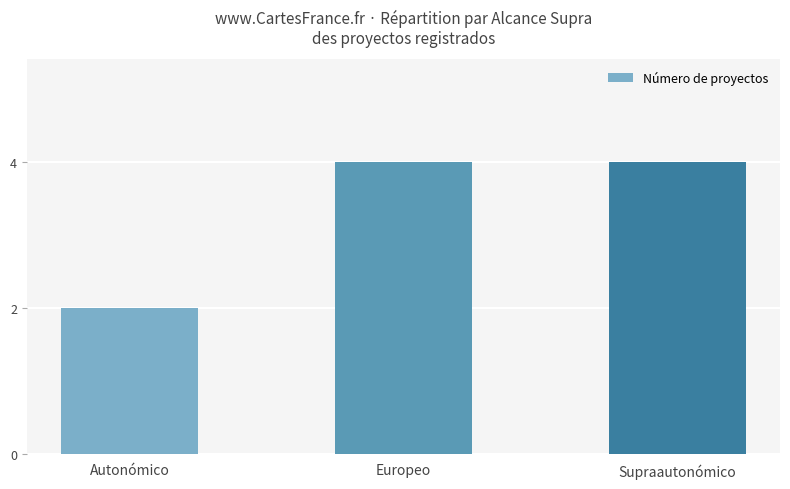

Approximately how many times larger is the value at Autonómico compared to Europeo?

0.5